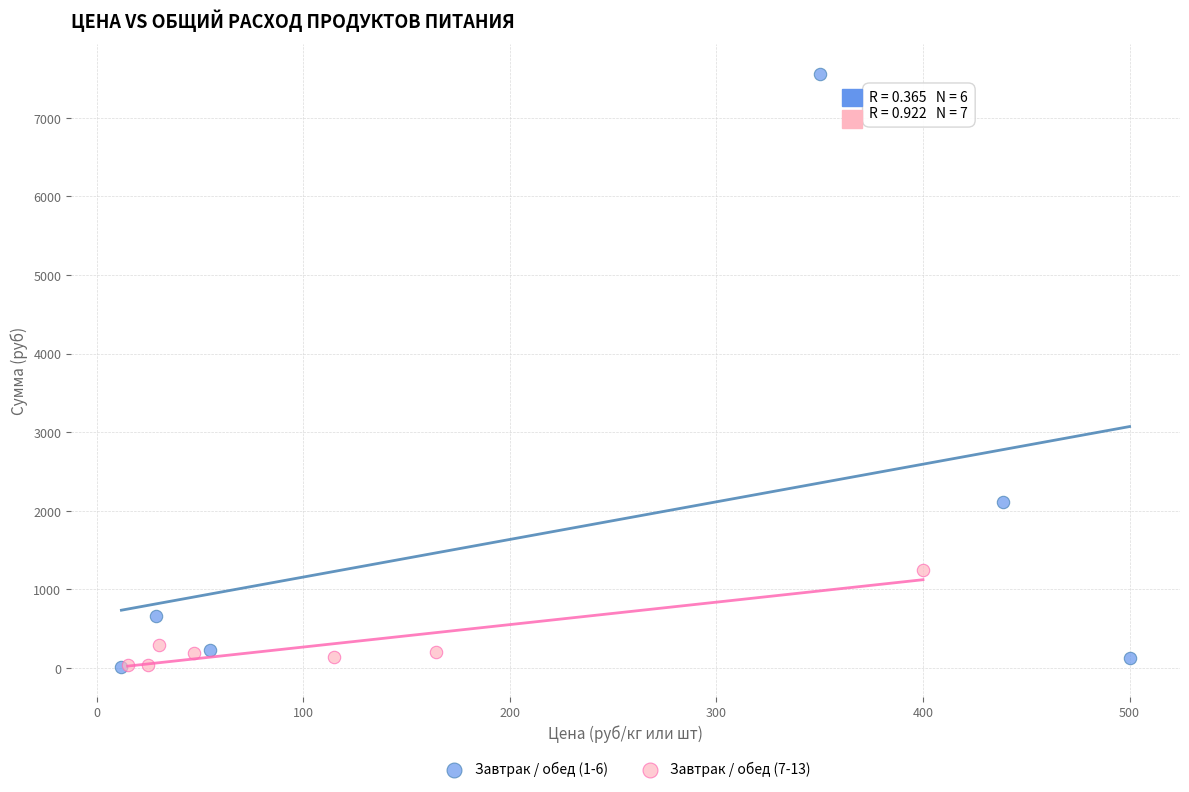

Which series reaches the maximum Y coordinate?

Завтрак / обед (1-6)